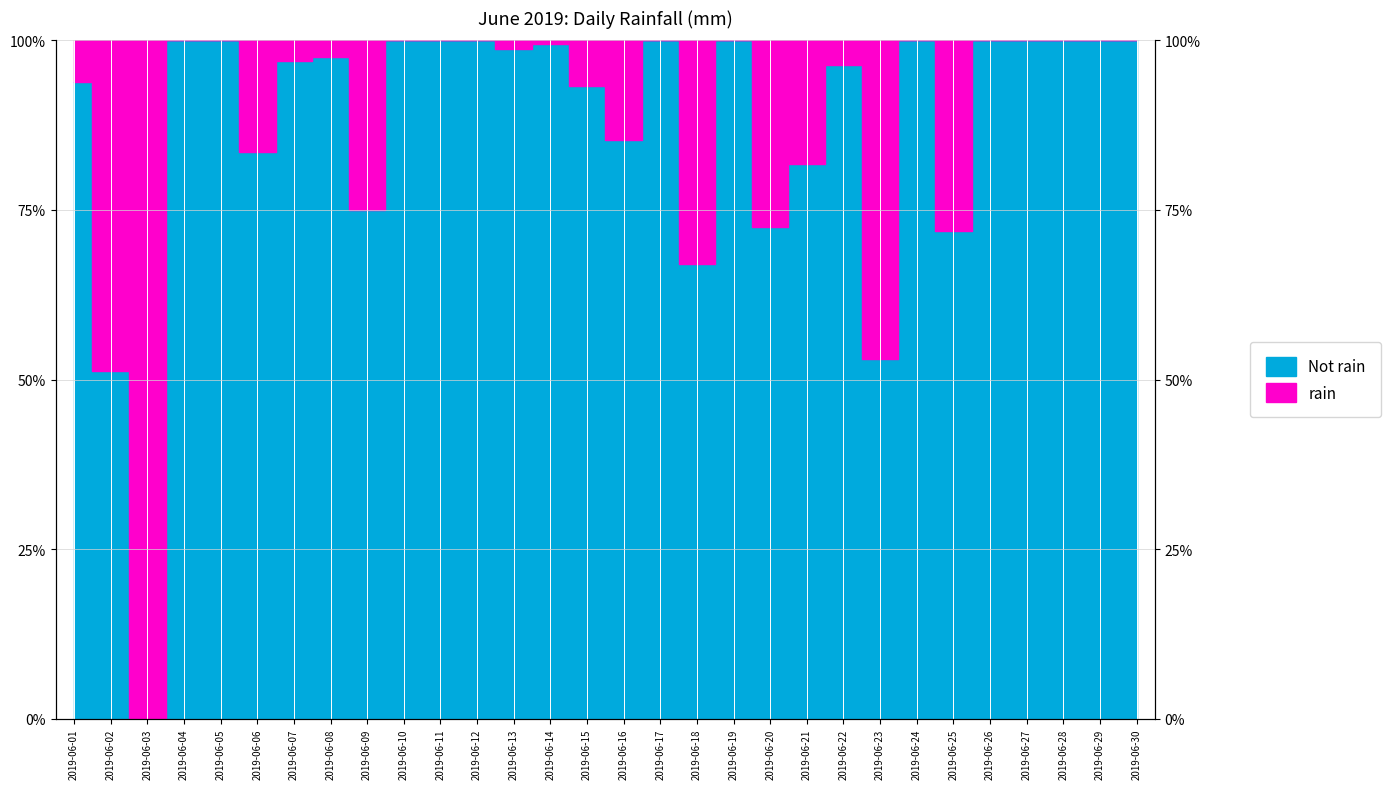

Is it true that the value at 2019-06-04 is 100.0?

True